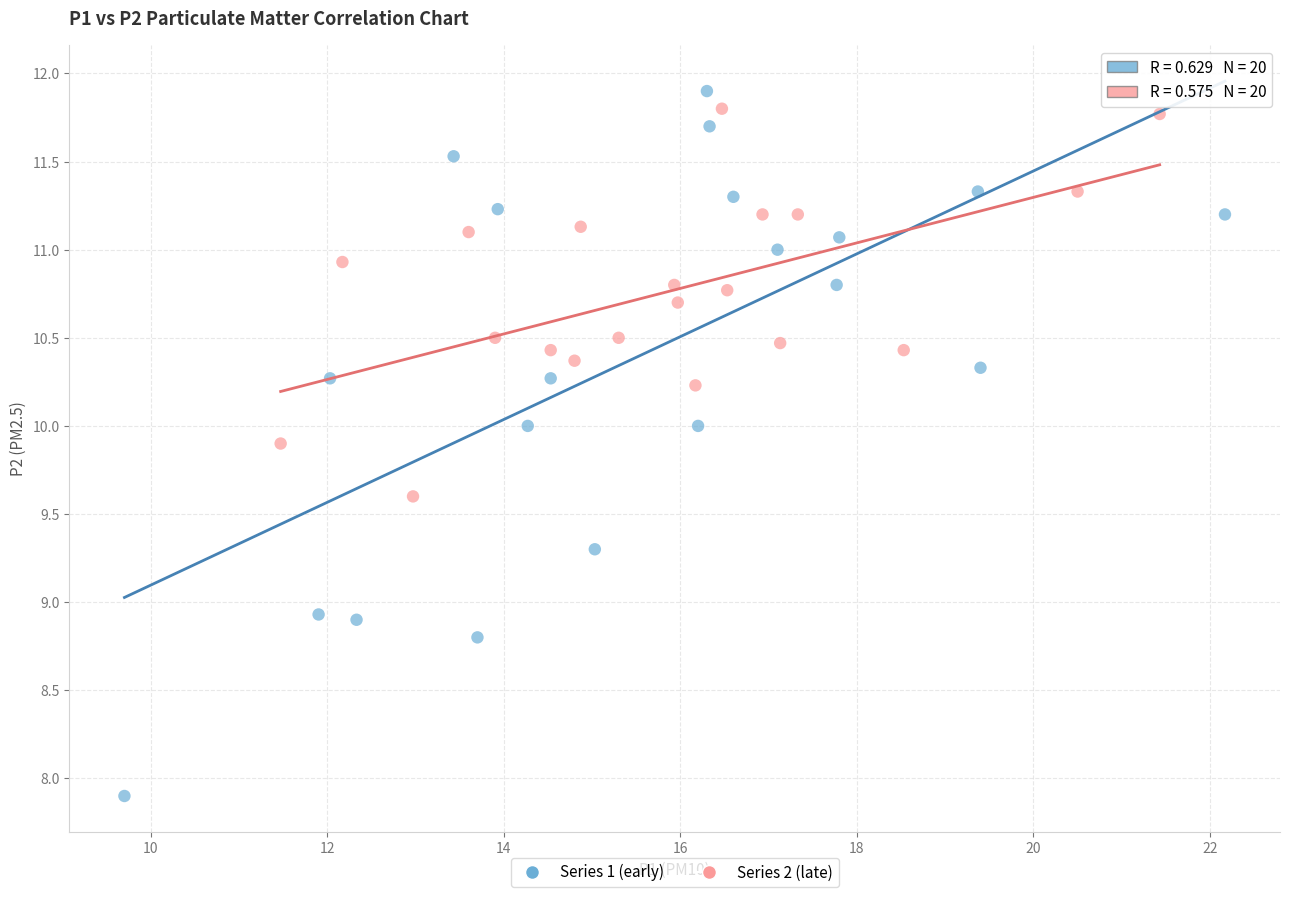

Which series reaches the maximum Y coordinate?

Series 1 (early)